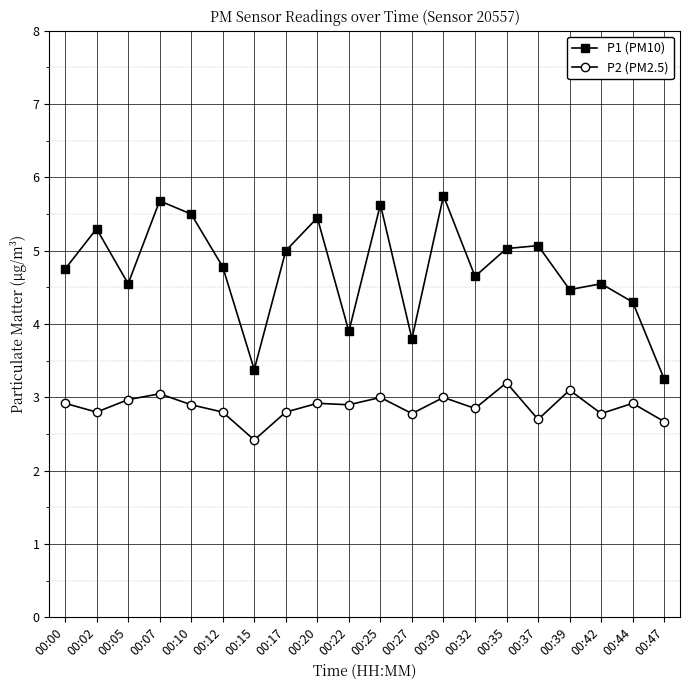

What is the difference between the highest and lowest values at 00:35?

1.8